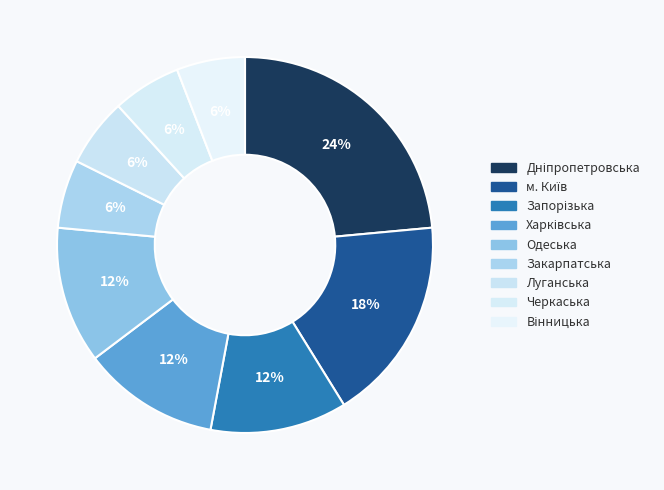

To the nearest percent, what is the combined percentage of м. Київ and Черкаська?

24%